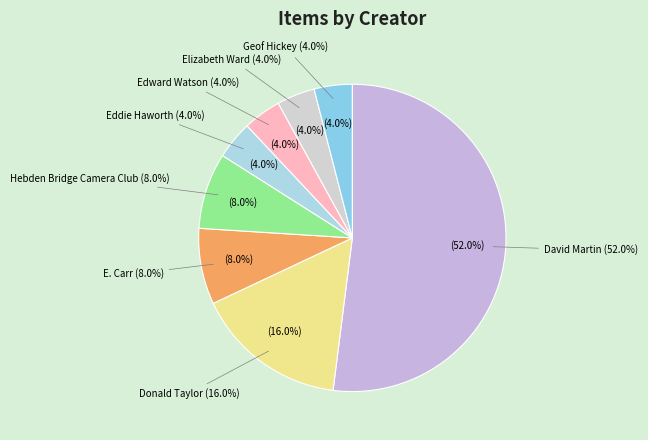

Rank the categories by value from lowest to highest.

Eddie Haworth, Edward Watson, Elizabeth Ward, Geof Hickey, E. Carr, Hebden Bridge Camera Club, Donald Taylor, David Martin